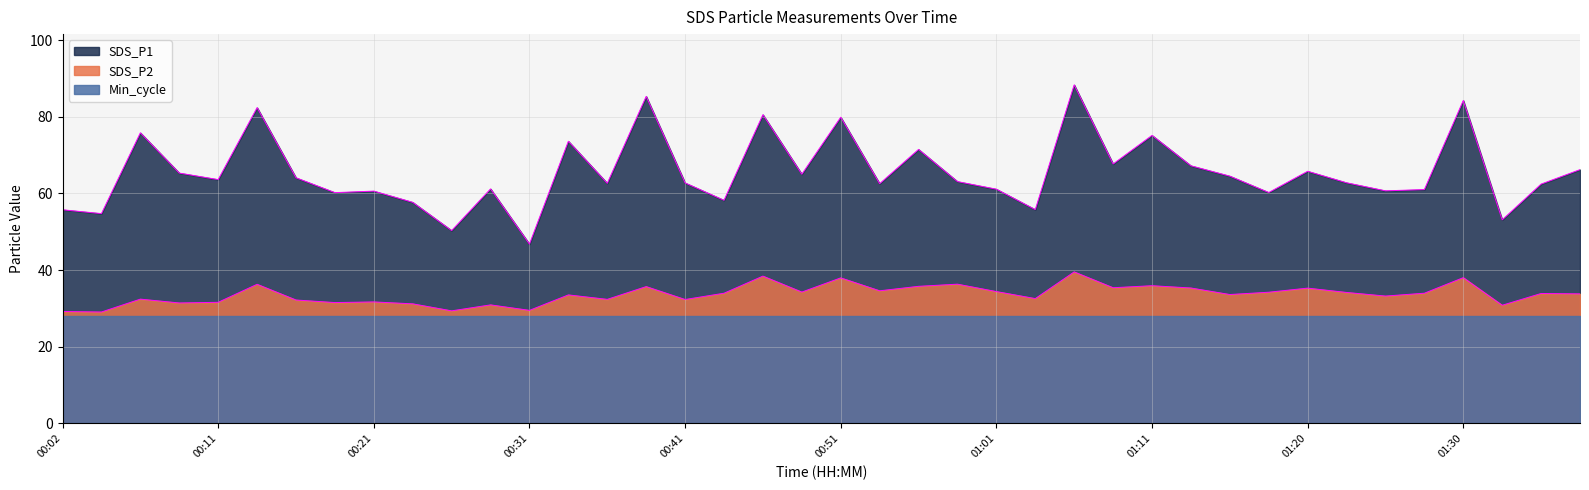

True or false: SDS_P2 and SDS_P1 cross at least once.

False